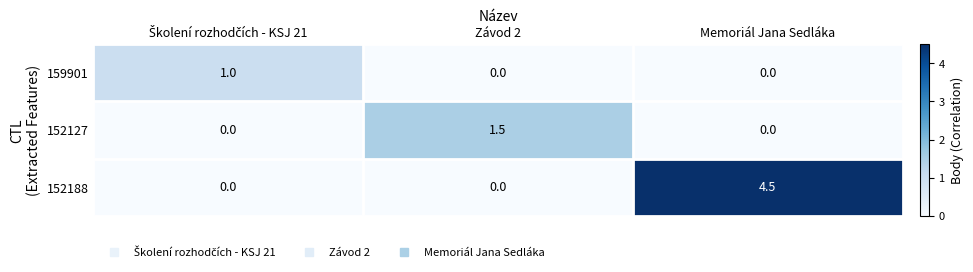

Reading right to left, extract all data points from this chart.

159901: 0.0	0.0	1.0
152127: 0.0	1.5	0.0
152188: 4.5	0.0	0.0